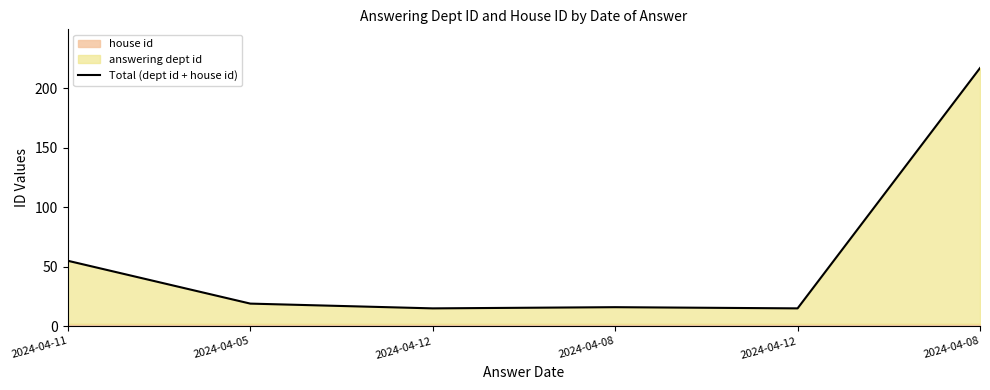

Between 2024-04-12 and 2024-04-08, which is larger?

2024-04-08